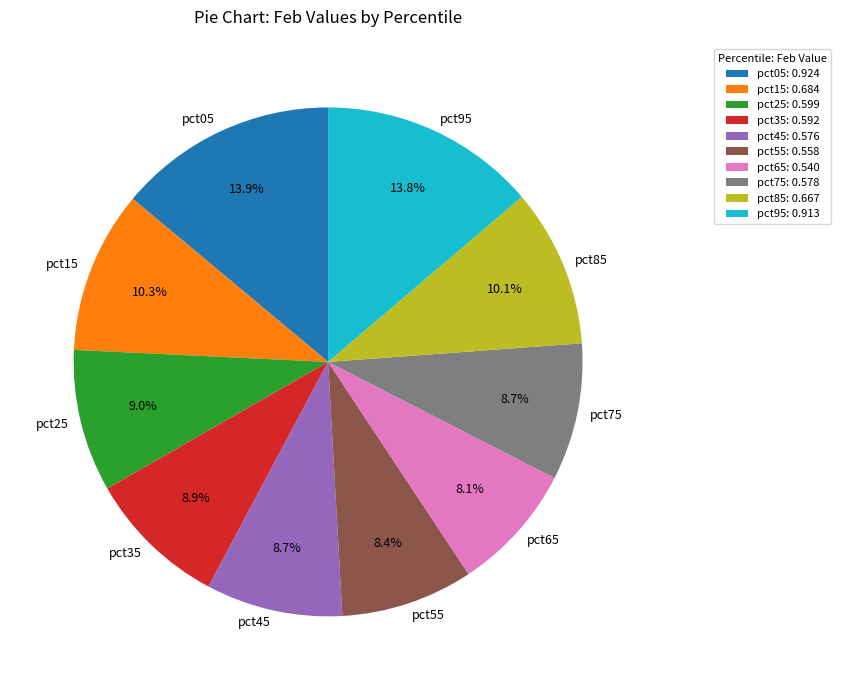

How many segments does this pie chart have?

10